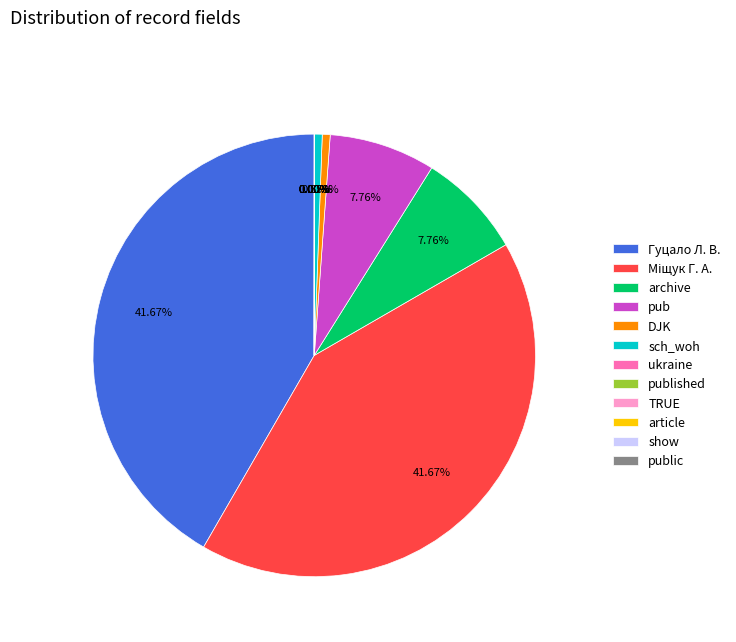

Approximately how many times larger is the value at Гуцало Л. В. compared to pub?

5.4